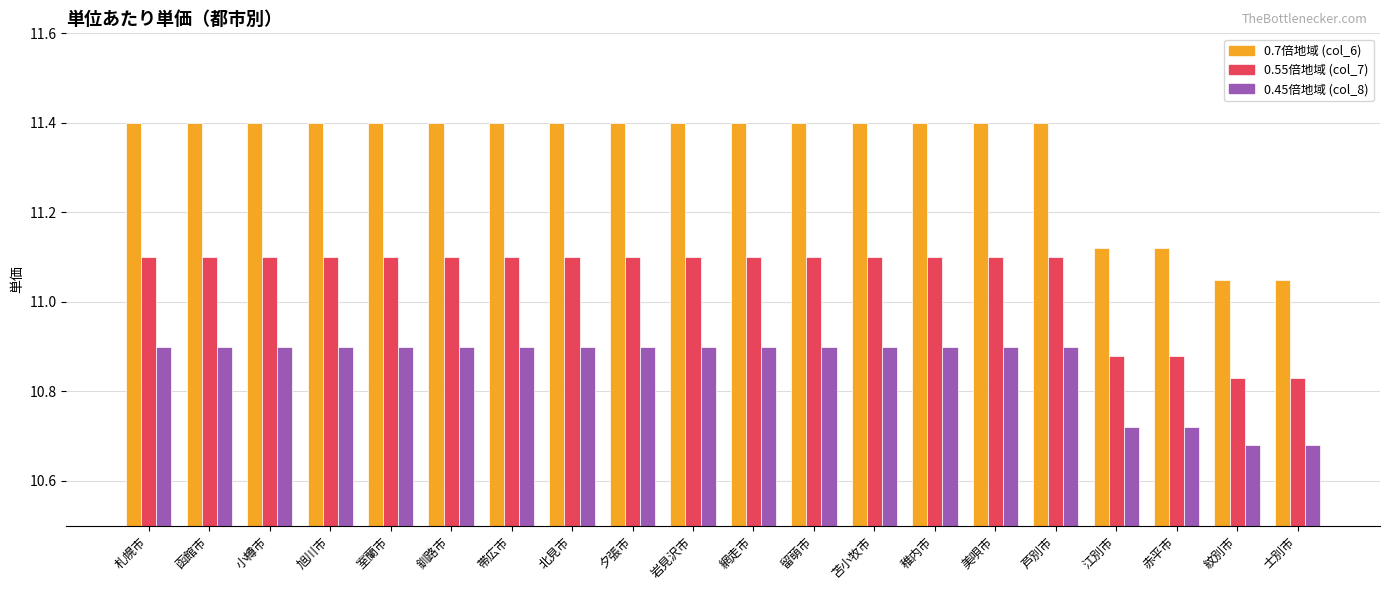

What is the total value across all series at 北見市?

33.4